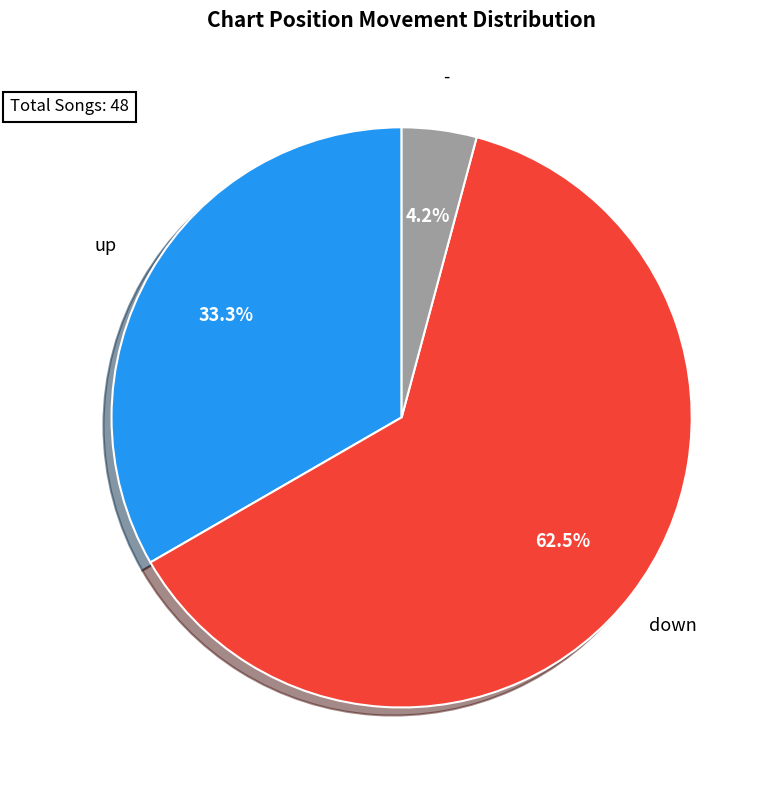

Which slice is the smallest?

-